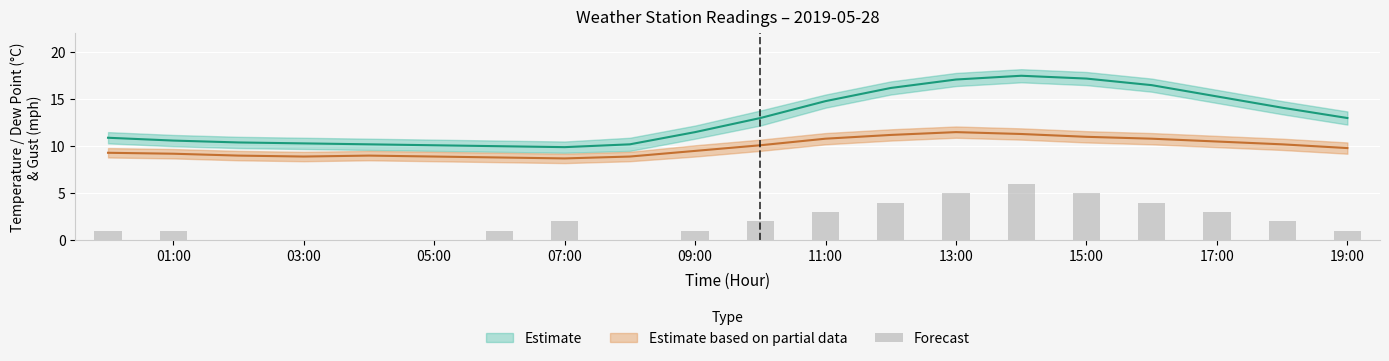

How many data points are above 2?

7